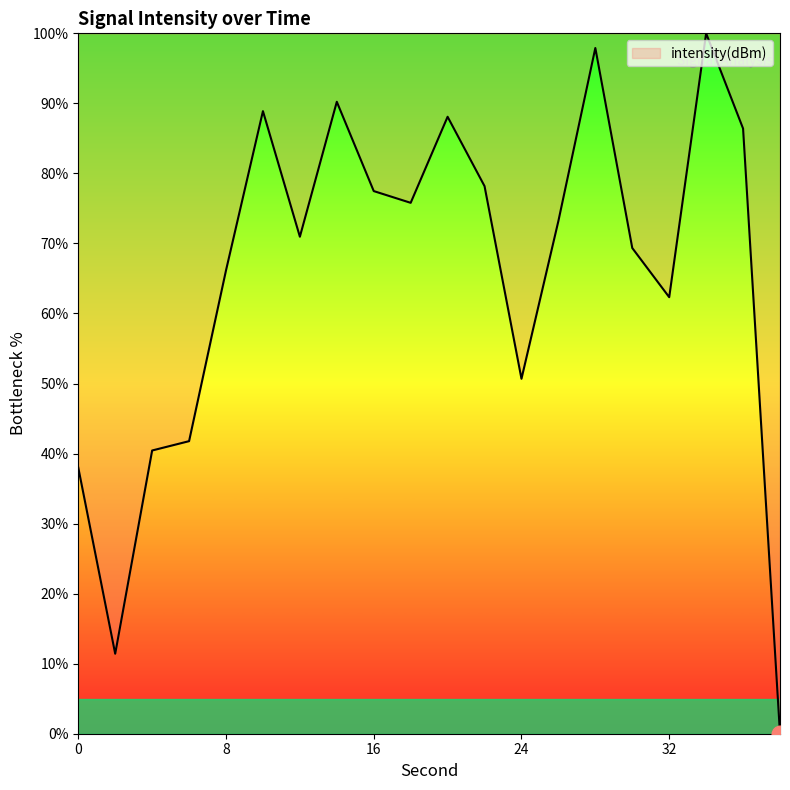

How many interior local valleys (lower than both neighbors) does the data have?

5